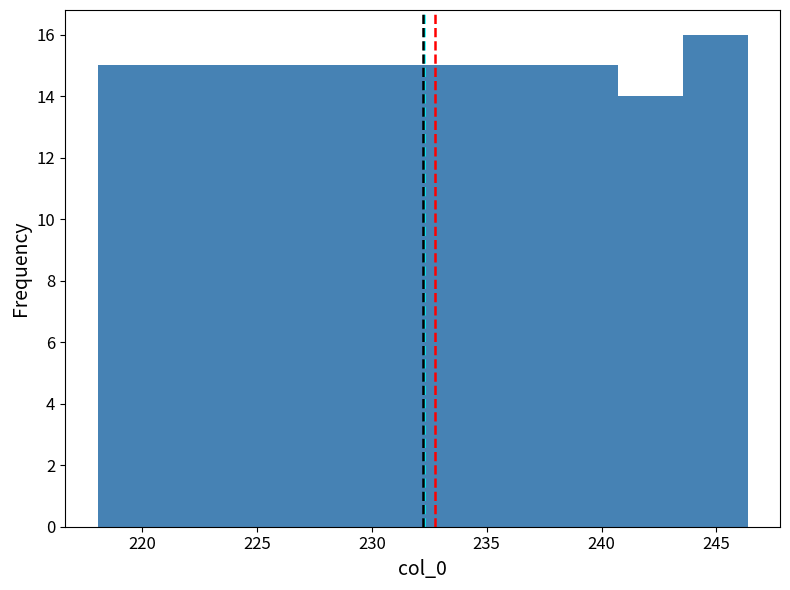

What is the height of the bar covering 226.5 to 229.5 on the x-axis? Neither the bar edges nor the heights are printed on the chart, so give them approximately, as read against the axes.

15